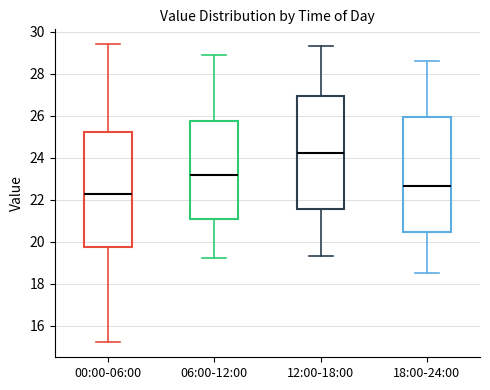

Where does the upper whisker of the box for 12:00-18:00 end on the y-axis? The values are not printed on the chart, so give them approximately, as read against the axis.

29.4